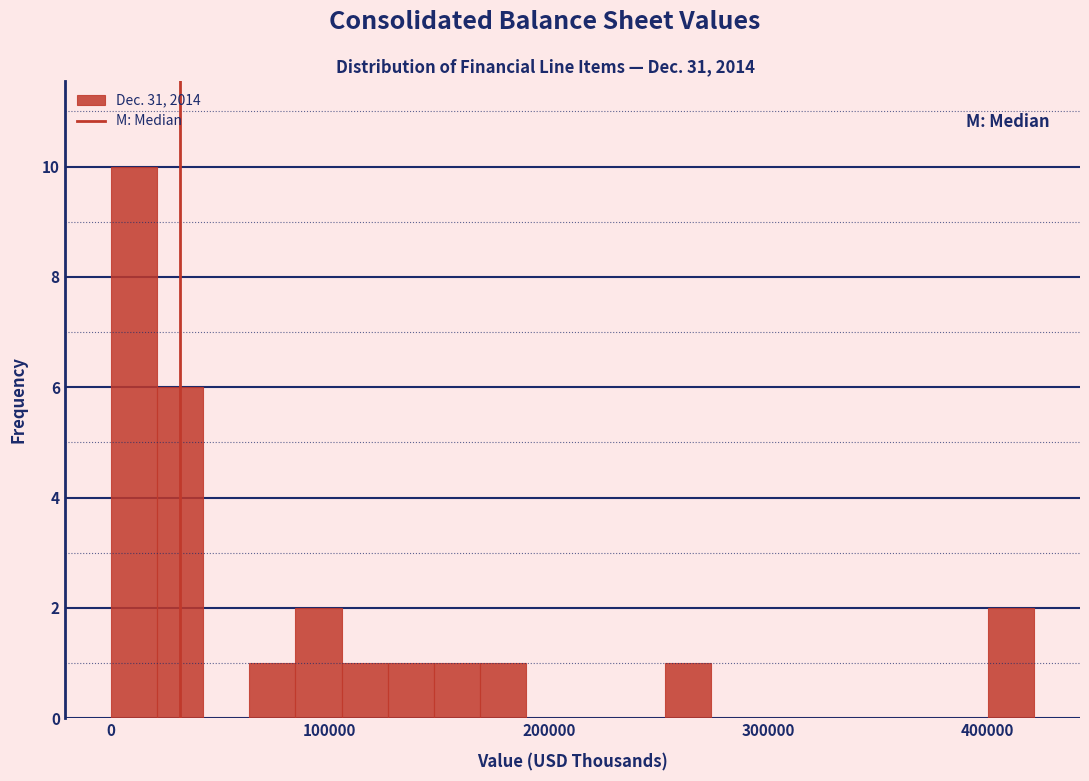

Read against the x-axis, roughly where is the centre of the tallest bar?

10000